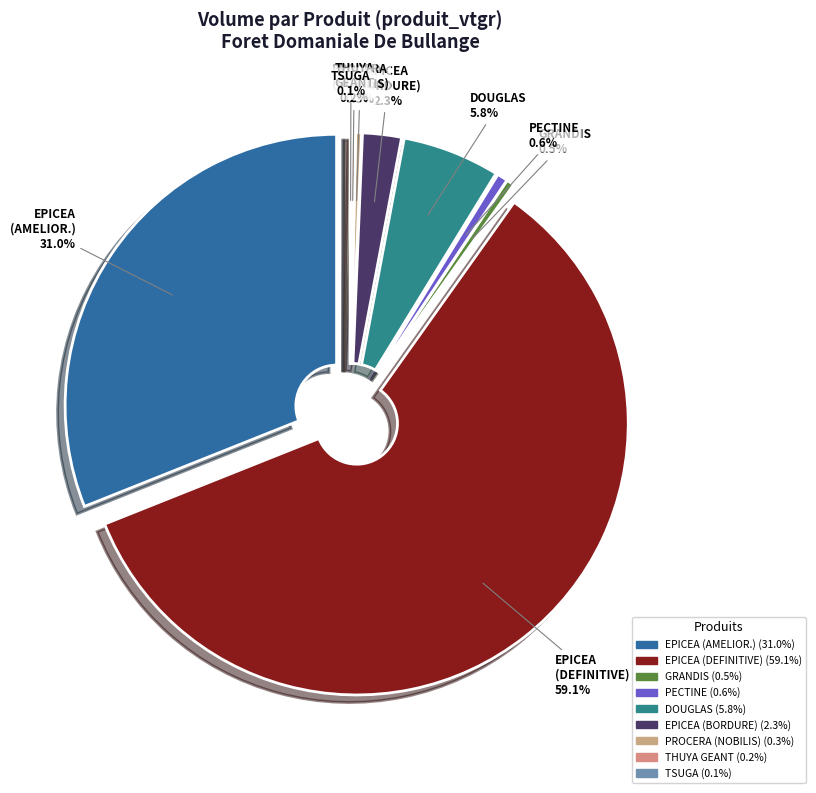

Combined, do GRANDIS and EPICEA (AMELIORATION) account for over 50%?

No